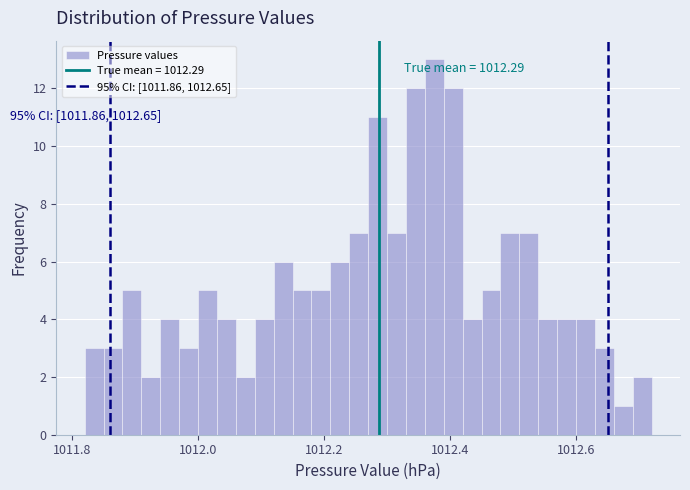

Around what value on the x-axis is the tallest bar? Give the approximate position of its centre, as read against the axis.

1012.38